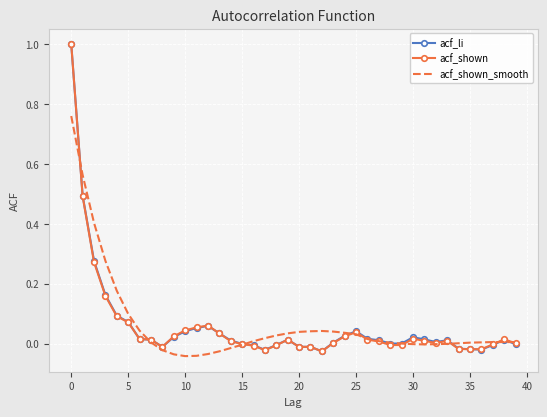

What is the maximum value for acf_shown?

1.0